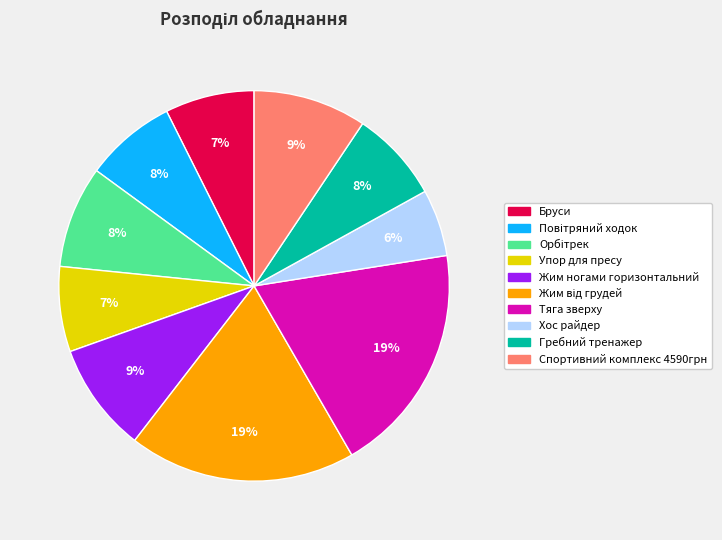

Which slice is the smallest?

Хос райдер